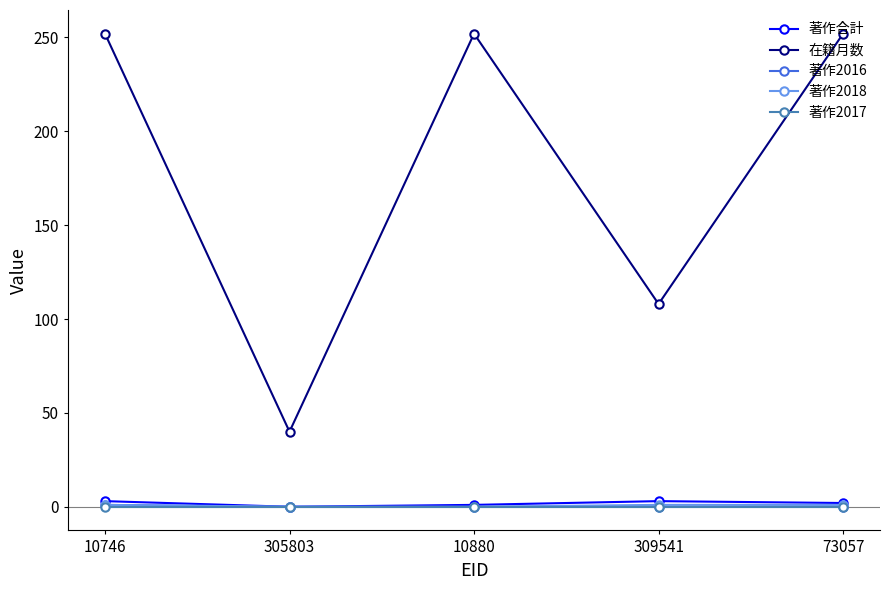

How many categories are shown in the chart?

5